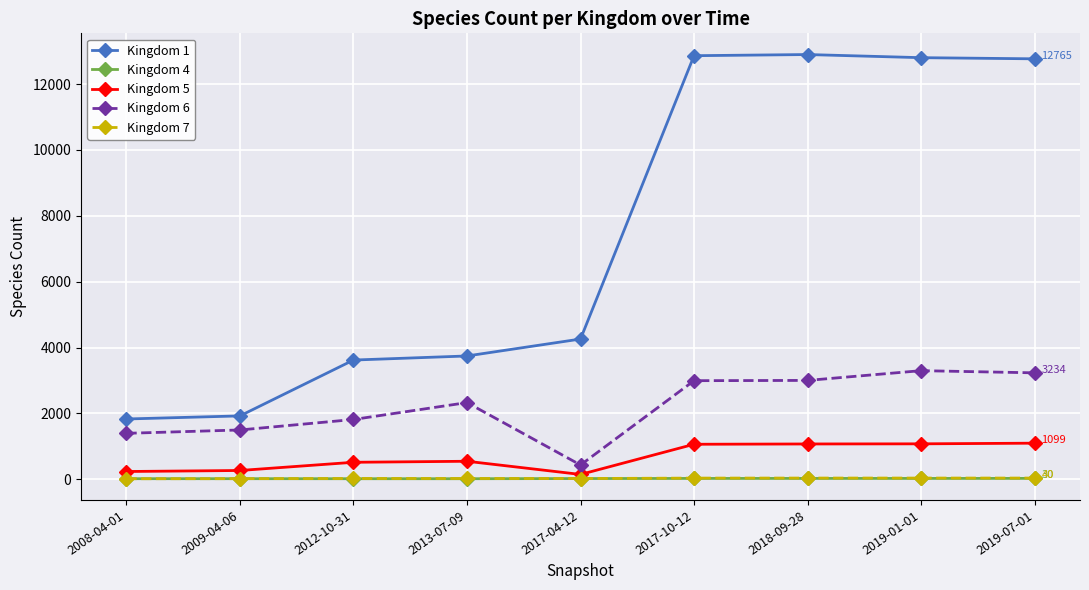

At how many categories does at least one series exceed 8280?

4